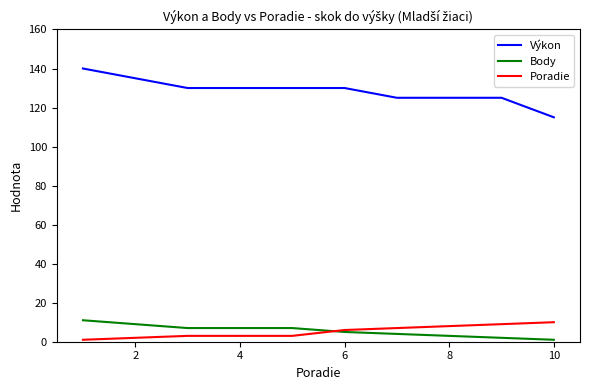

True or false: Výkon and Body cross at least once.

False